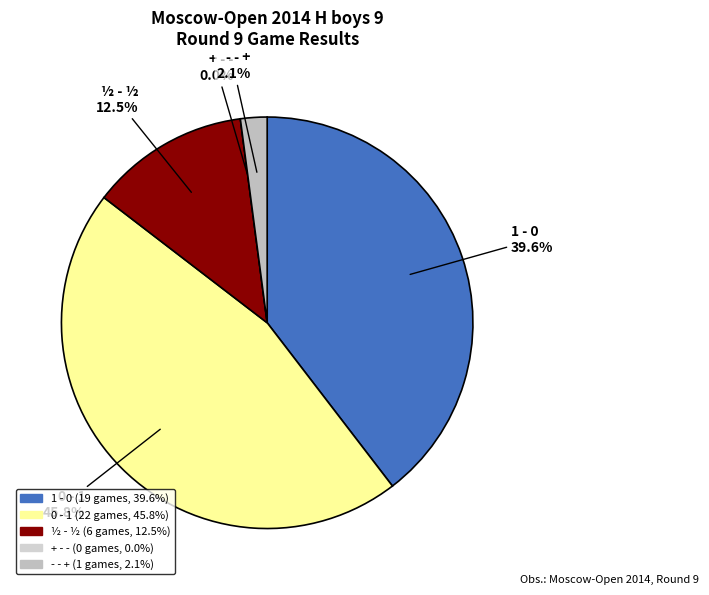

What is the total percentage of 0 - 1 and ½ - ½?

58.3%